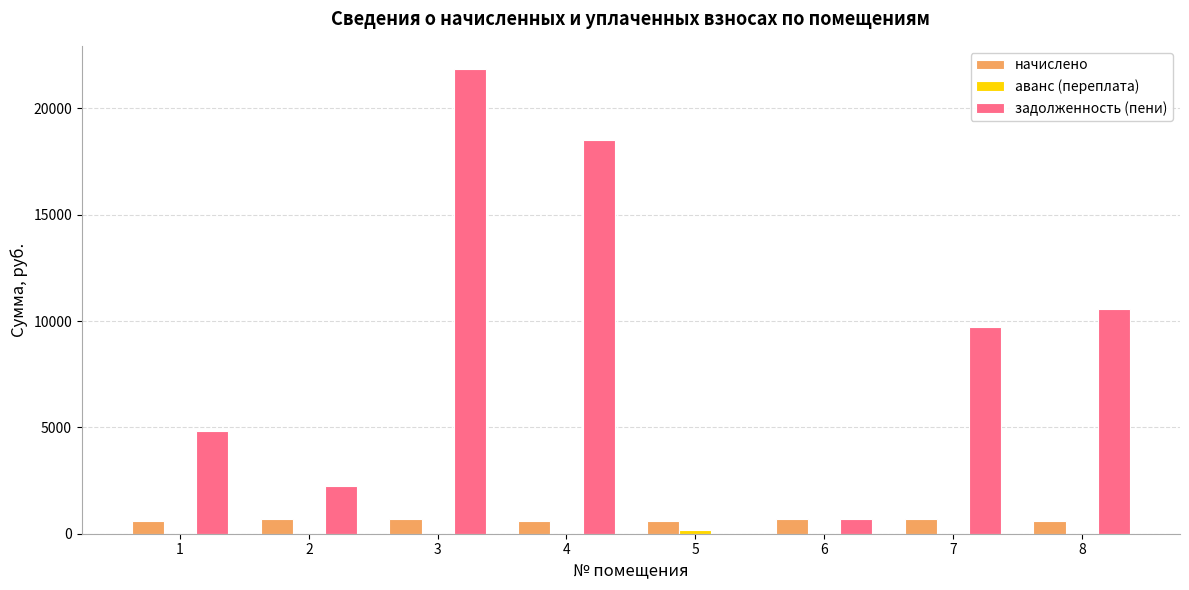

The задолженность (пени) series shows 9744.4 at 7. True or false?

True